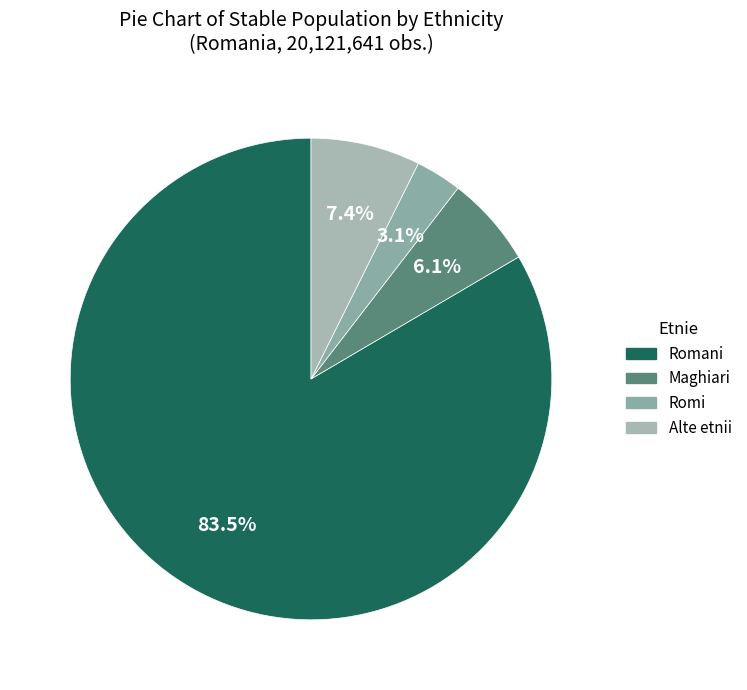

To the nearest percent, what is the difference between the largest and smallest slice percentages?

80%